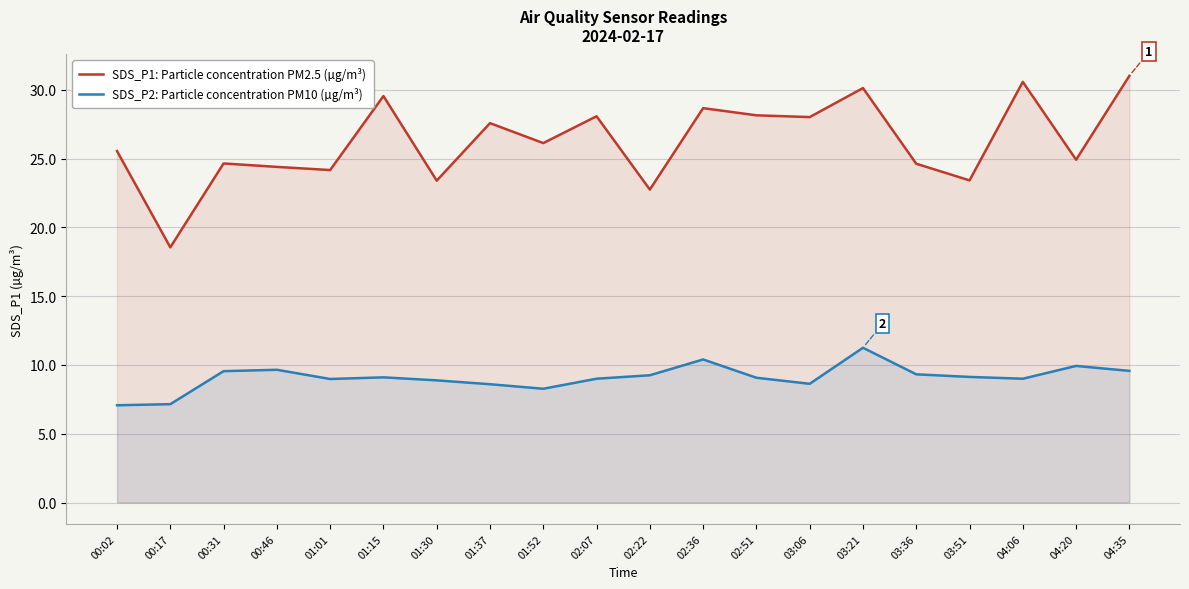

Between 00:46 and 02:51, which series saw the biggest shift?

SDS_P1: Particle concentration PM2.5 (µg/m³)